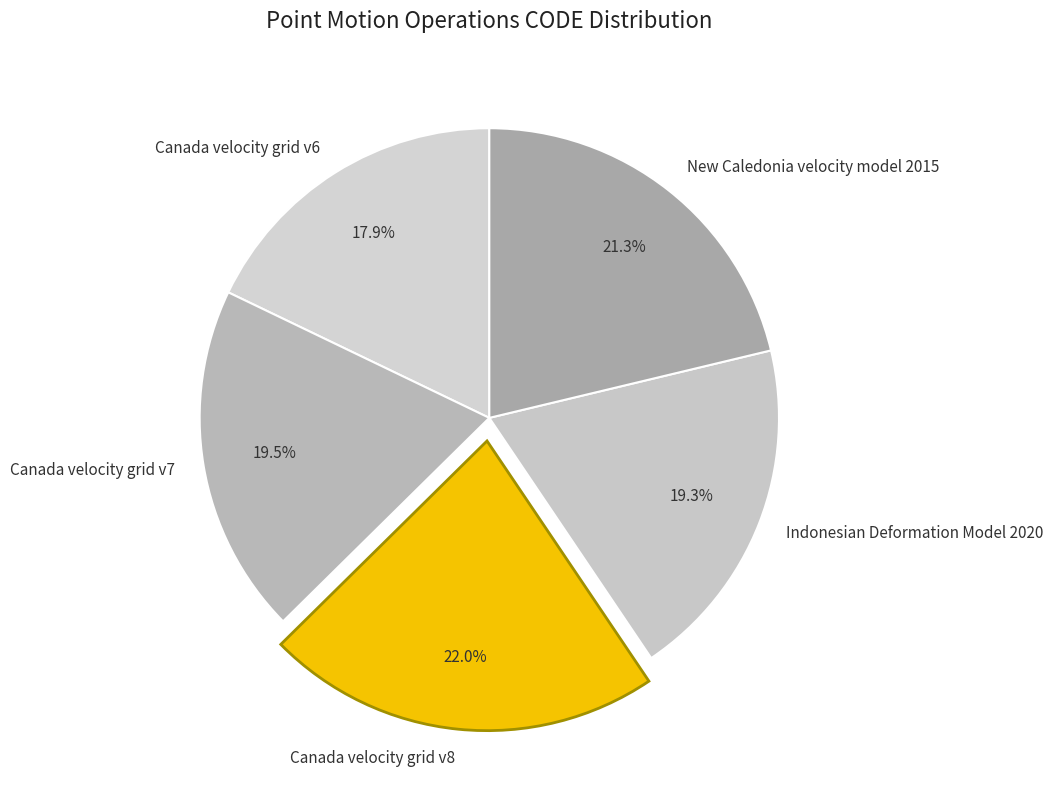

Which slice is the smallest?

Canada velocity grid v6